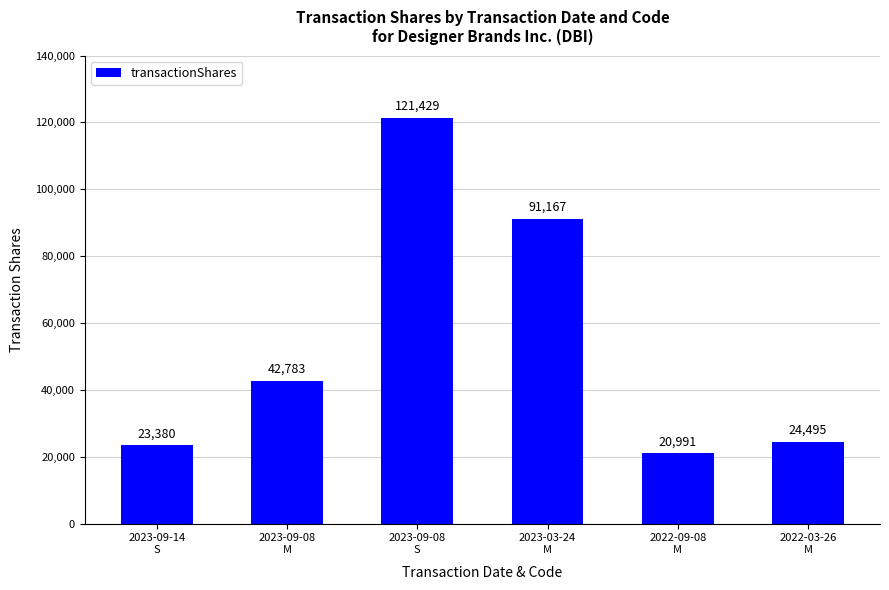

The value at 2023-09-08
S is 61628. True or false?

False